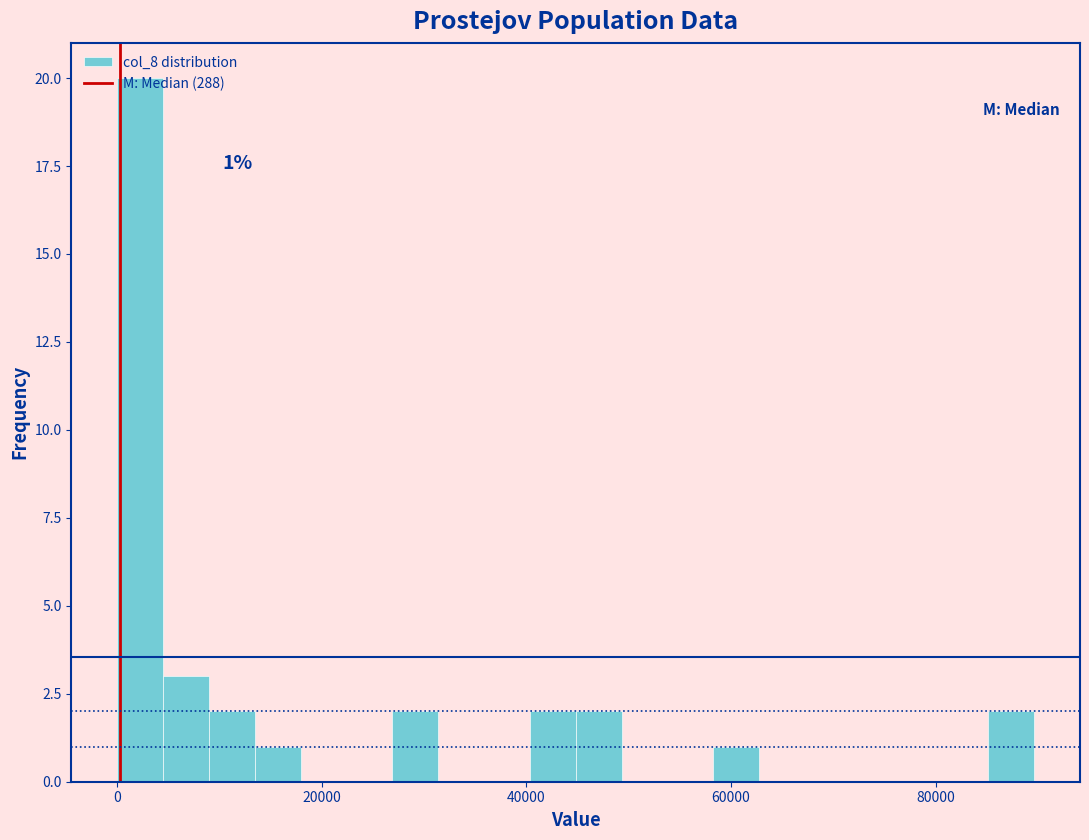

Around what value on the x-axis is the tallest bar? Give the approximate position of its centre, as read against the axis.

2000